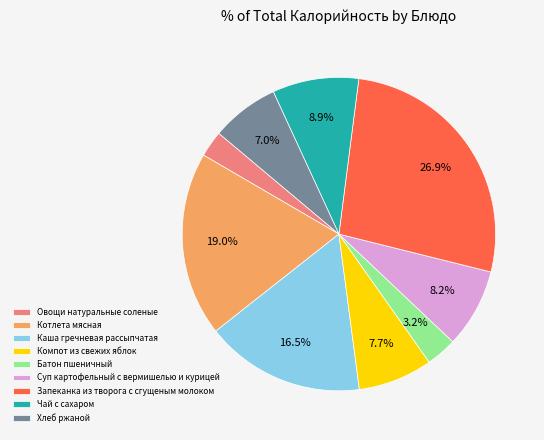

Between Батон пшеничный and Чай с сахаром, which is larger?

Чай с сахаром